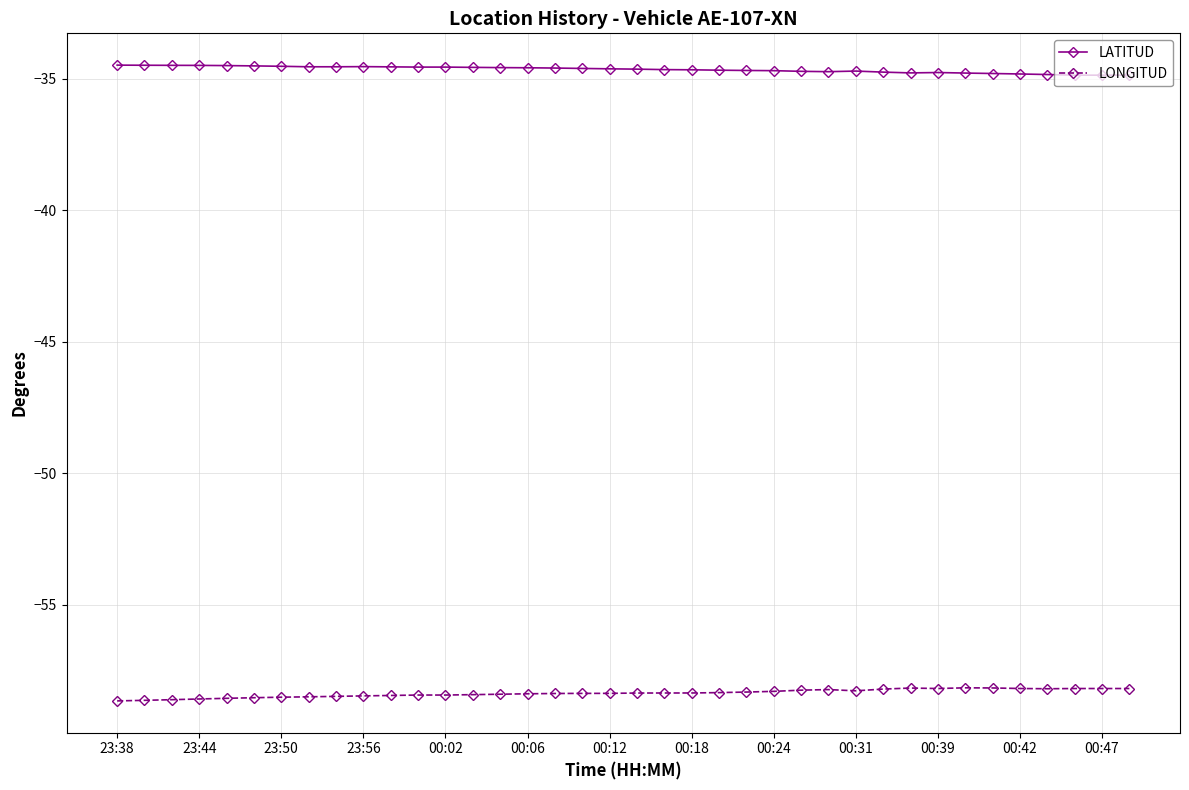

True or false: LATITUD and LONGITUD intersect in this chart.

False